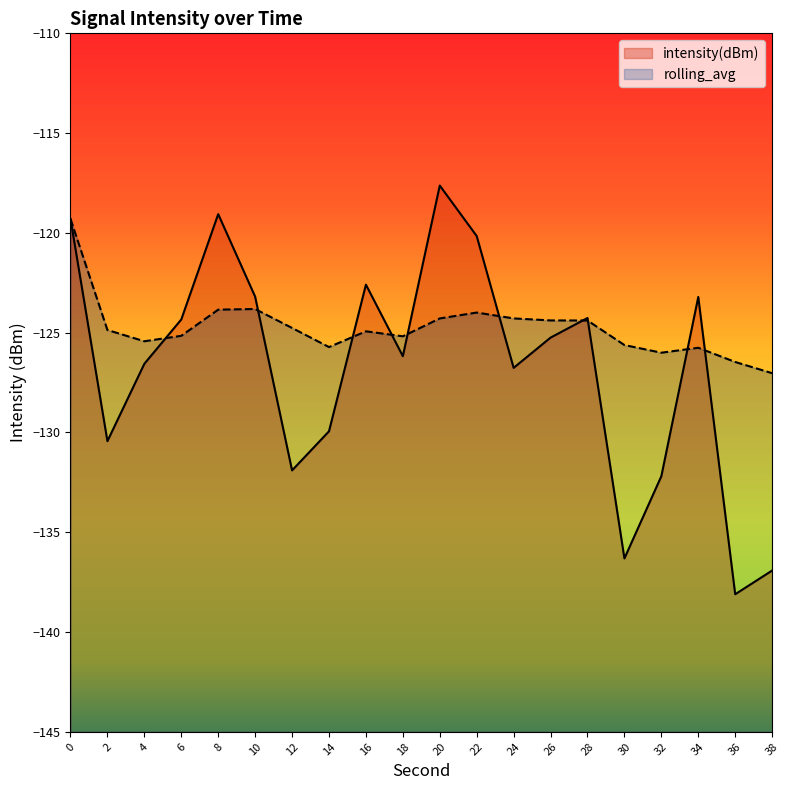

What is the sum of all rolling_avg values?

-2495.2